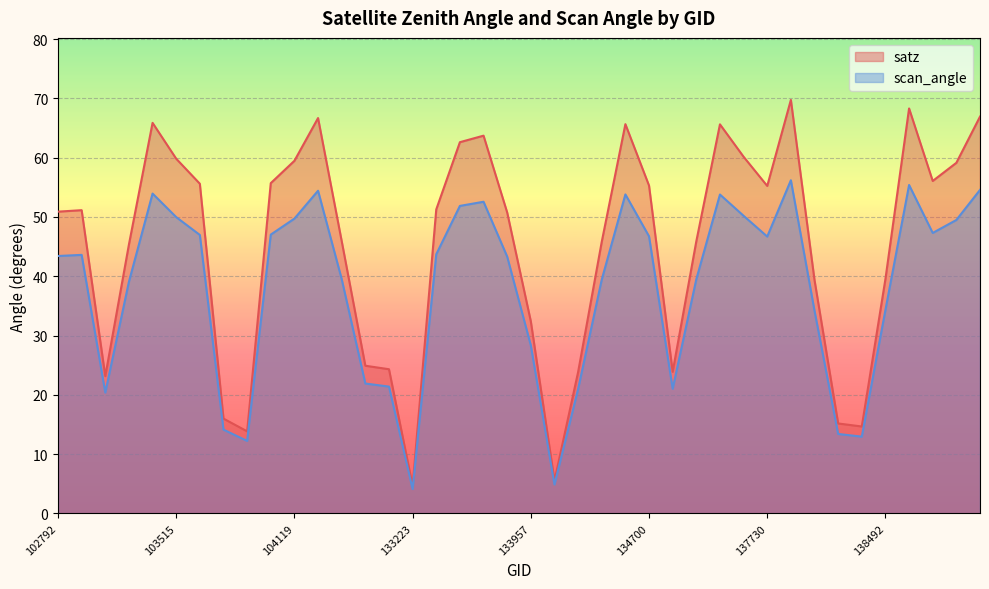

True or false: scan_angle has more than 1 points higher than both neighbors.

True